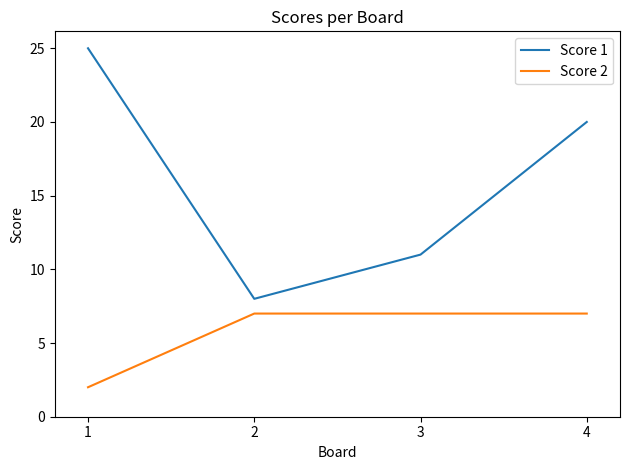

At which category does Score 1 reach its first local valley?

2